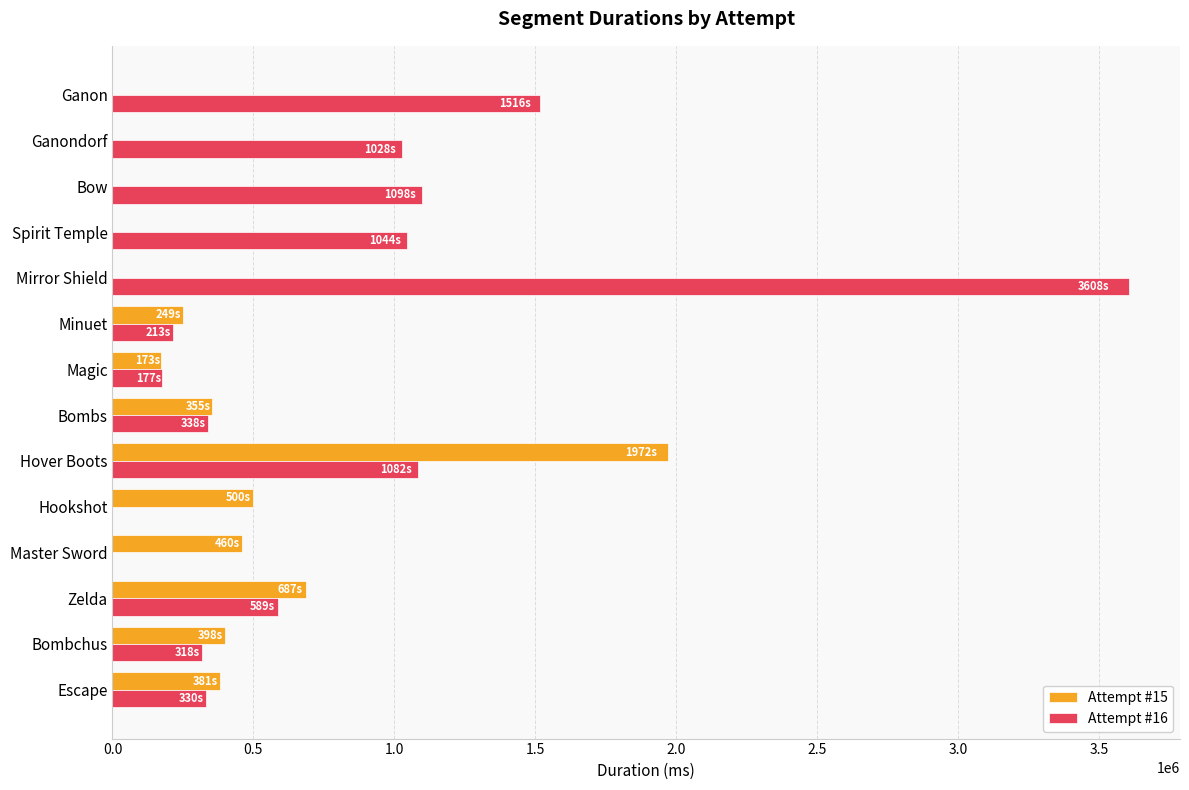

True or false: Attempt #16 has a value of 570586 at Bow.

False